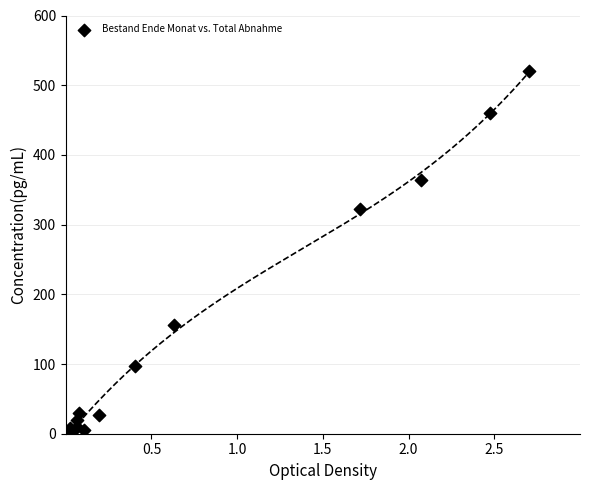

What Y value in the scatter plot is closest to 260?

322.6